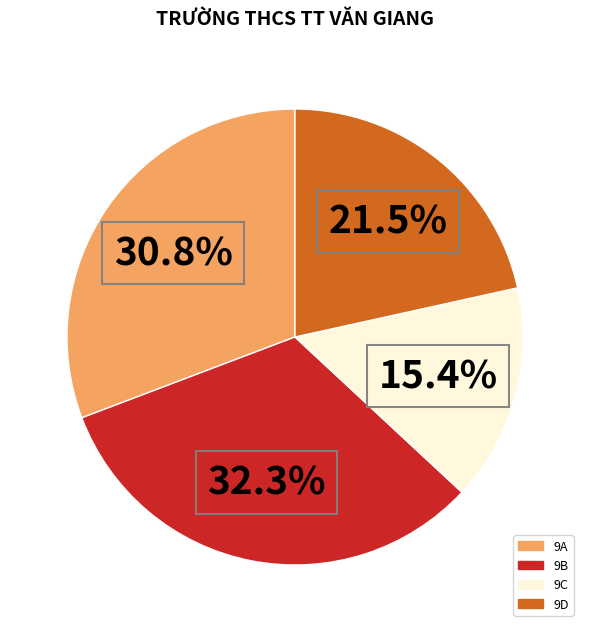

The 9A slice represents 23% of the pie. True or false?

False